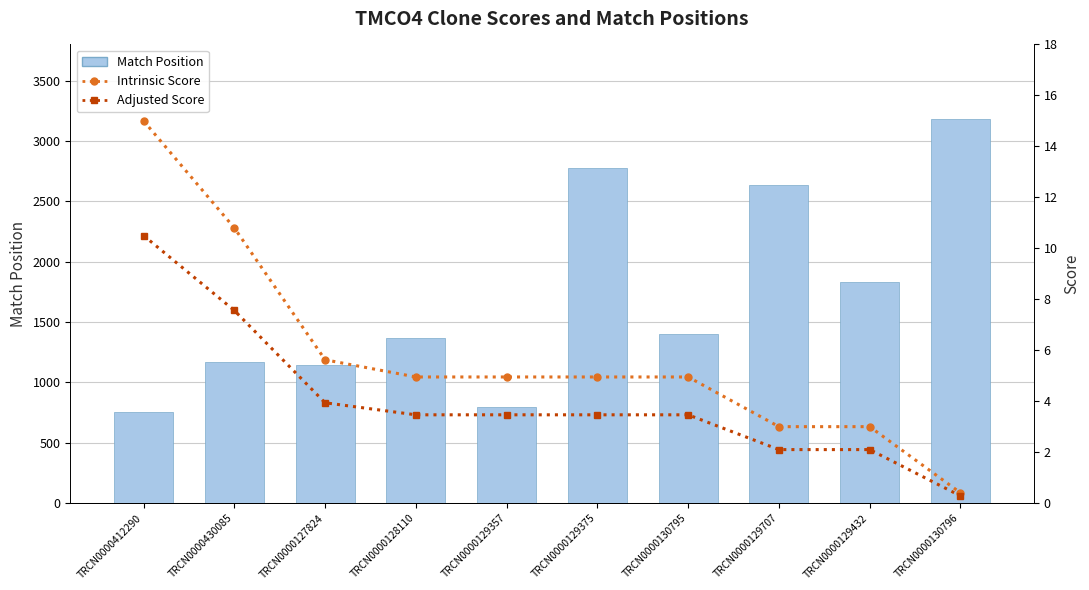

What are all the series names shown in the legend?

Match Position, Intrinsic Score, Adjusted Score